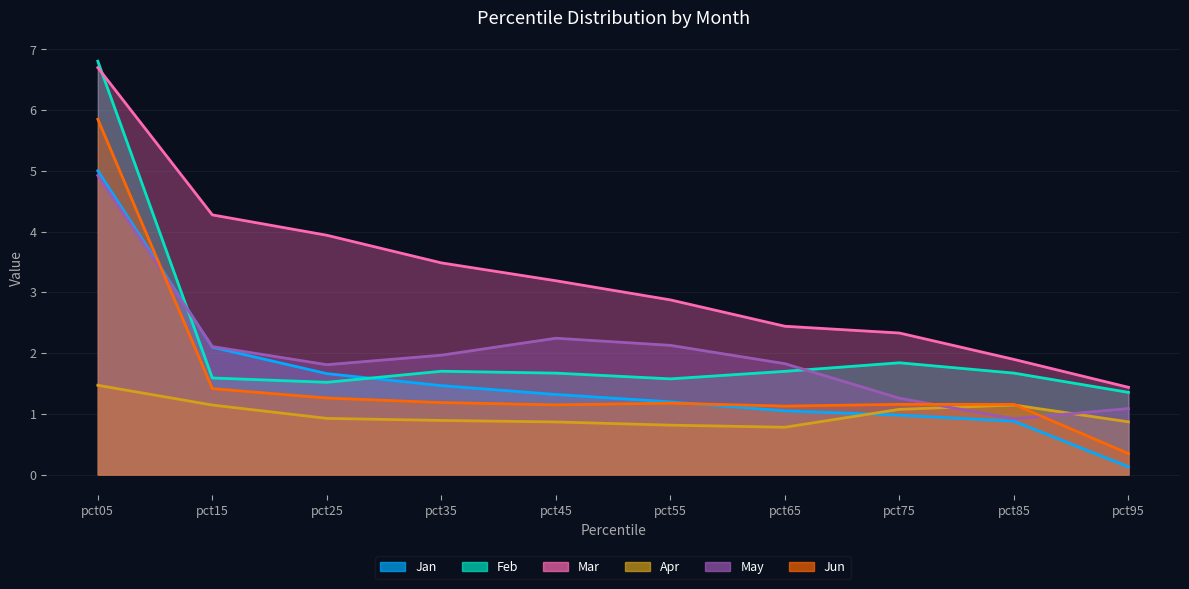

What is the difference between the maximum and minimum values in the May series?

4.0